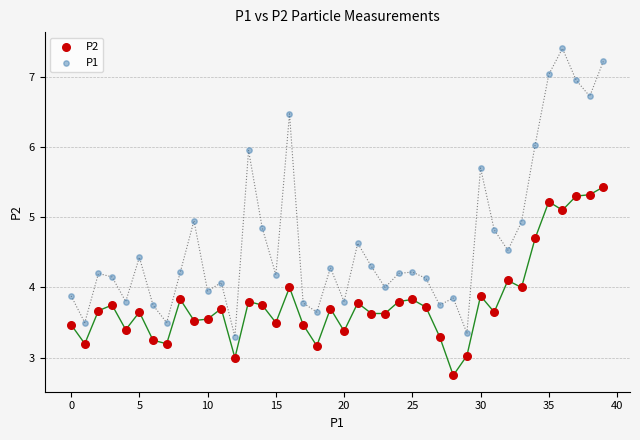

Which series reaches the minimum Y coordinate?

P2